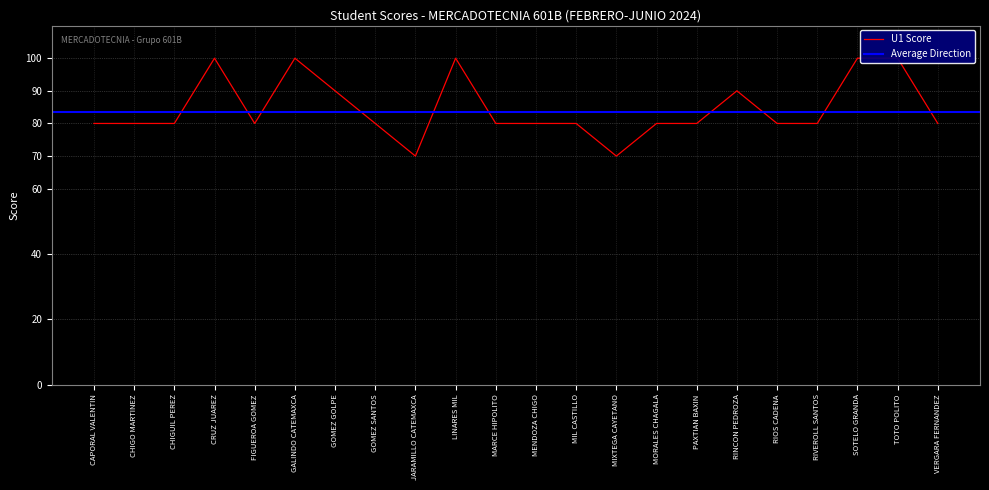

What is the ratio of the value at RIOS CADENA to the value at CRUZ JUAREZ?

0.8